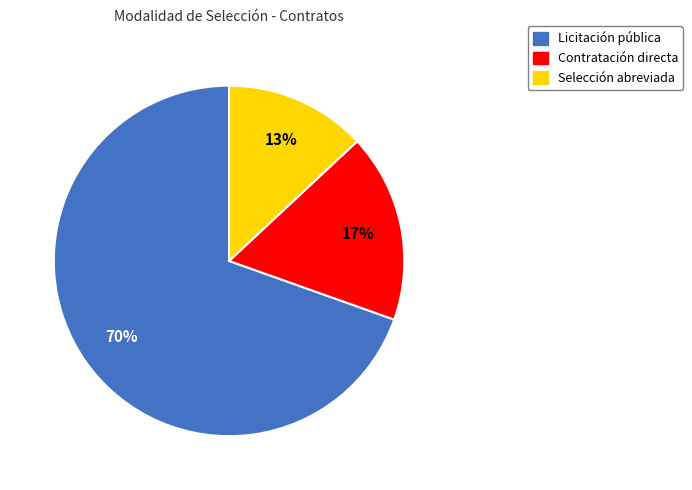

How many segments does this pie chart have?

3